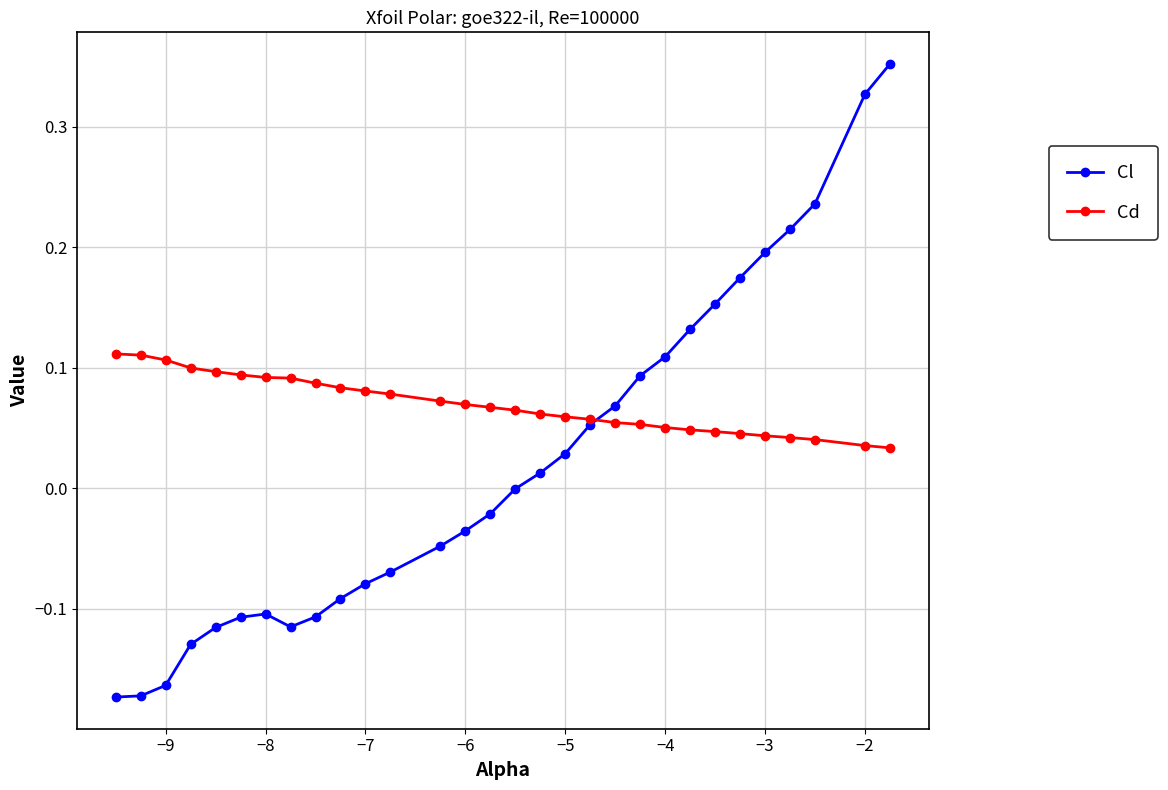

Which series has the largest total across all categories?

Cd